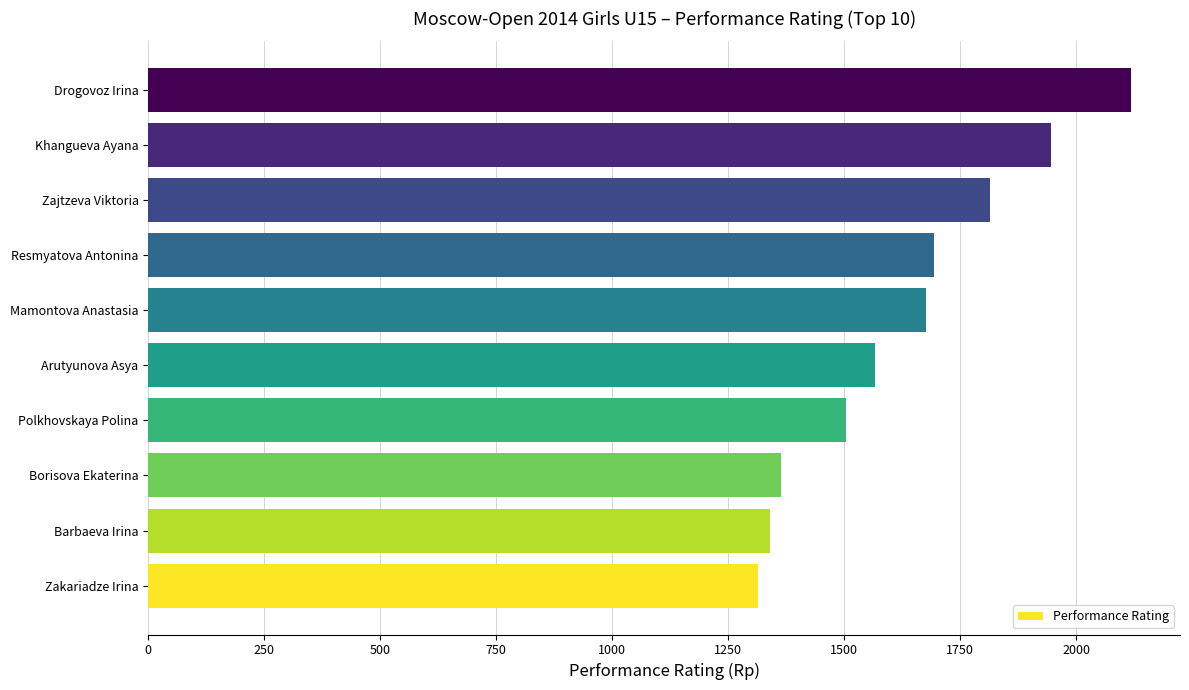

Is it true that the value at Drogovoz Irina is 2118?

True